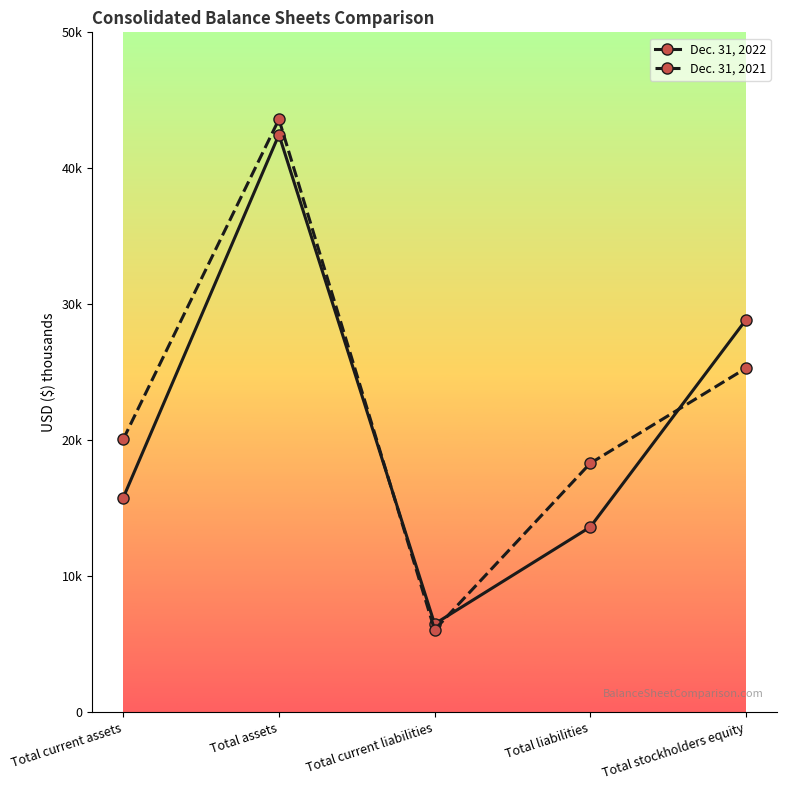

Does the chart have visible grid lines?

No